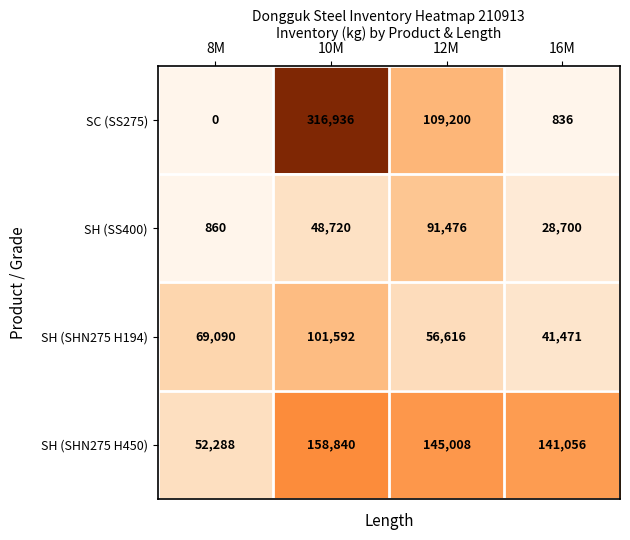

Reading left to right, extract all data points from this chart.

SC (SS275): 8M=0	10M=316936	12M=109200	16M=836
SH (SS400): 8M=860	10M=48720	12M=91476	16M=28700
SH (SHN275 H194): 8M=69090	10M=101592	12M=56616	16M=41471
SH (SHN275 H450): 8M=52288	10M=158840	12M=145008	16M=141056